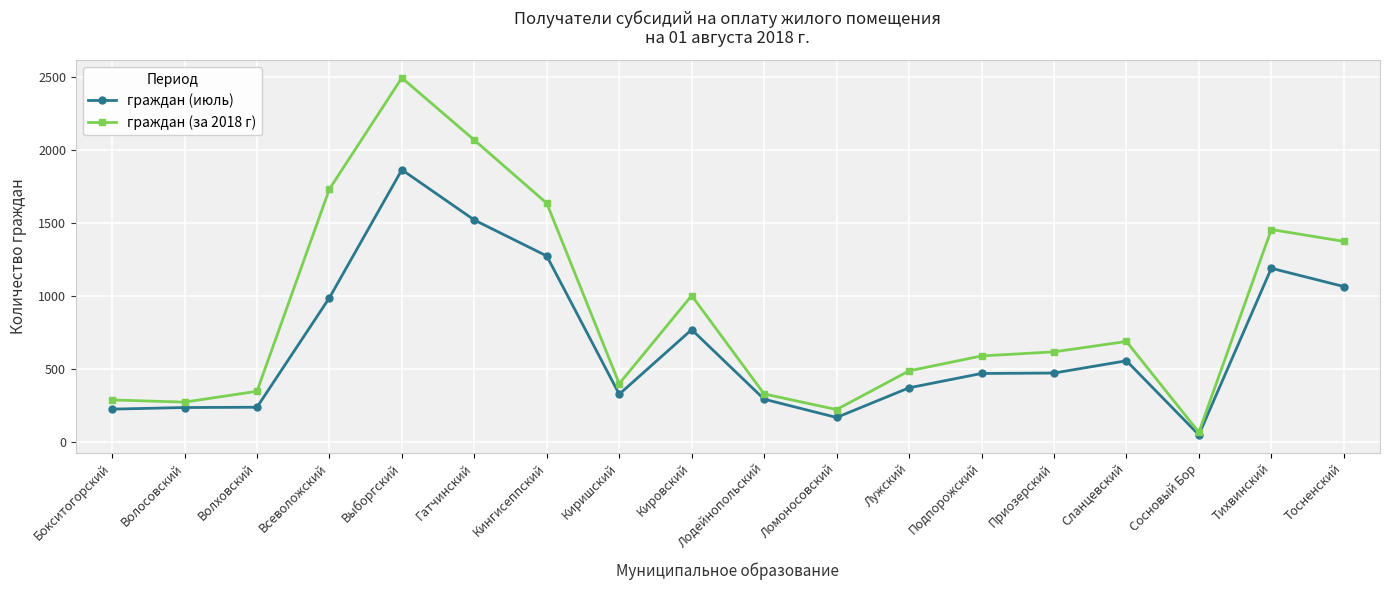

Read the граждан (за 2018 г) value at Волховский.

350